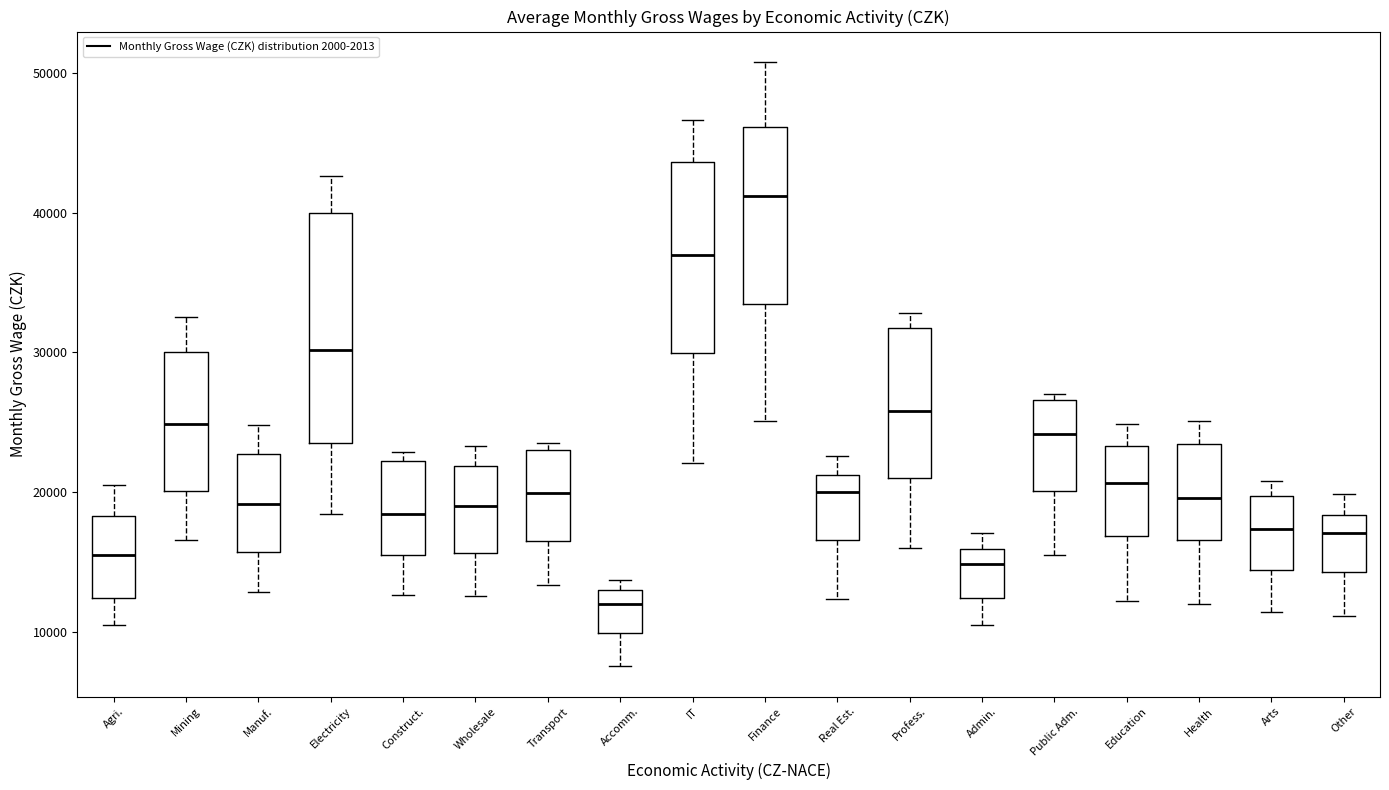

Which box is the tallest, from its lower edge to its upper edge?

Electricity